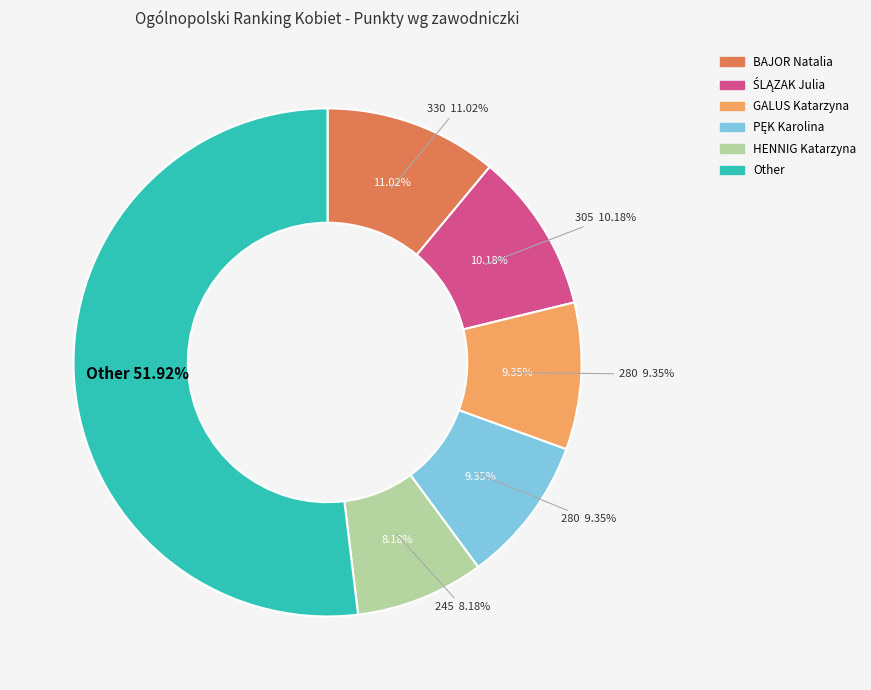

Combined, what portion of the pie is BAJOR Natalia and PĘK Karolina?

20.4%